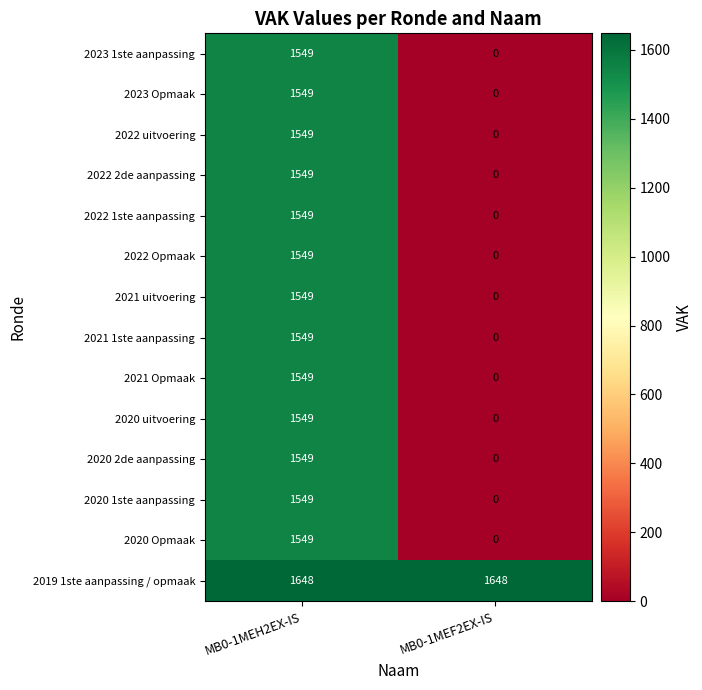

How many data points does each series have?

2